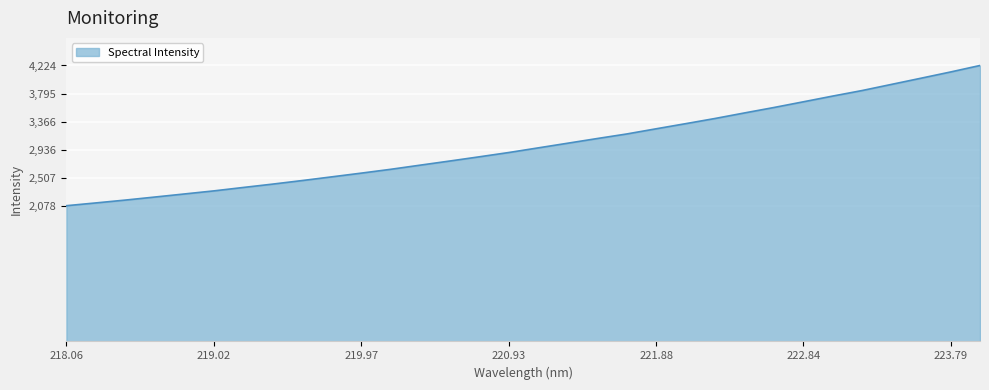

What is the difference between the maximum and minimum values?

2146.7